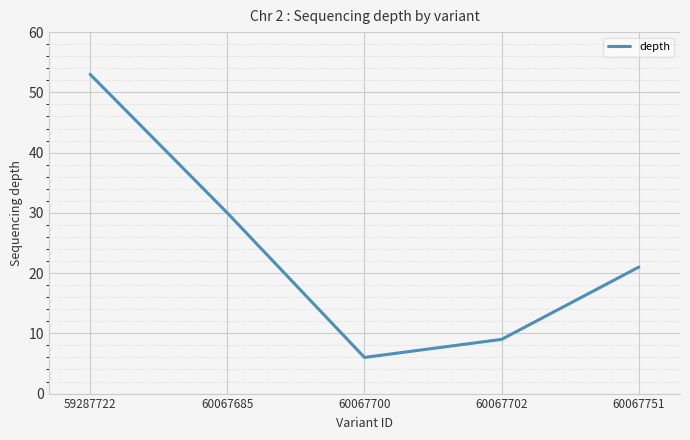

Does the chart have visible grid lines?

Yes